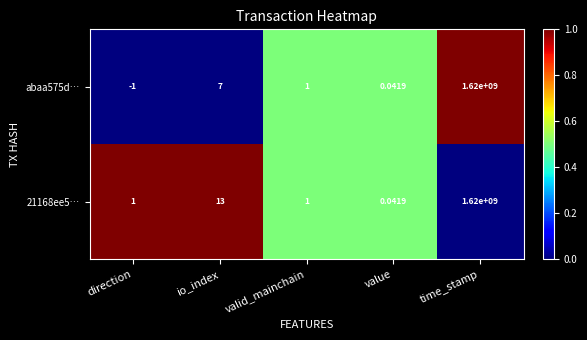

At which category does the chart reach its minimum across all series?

direction